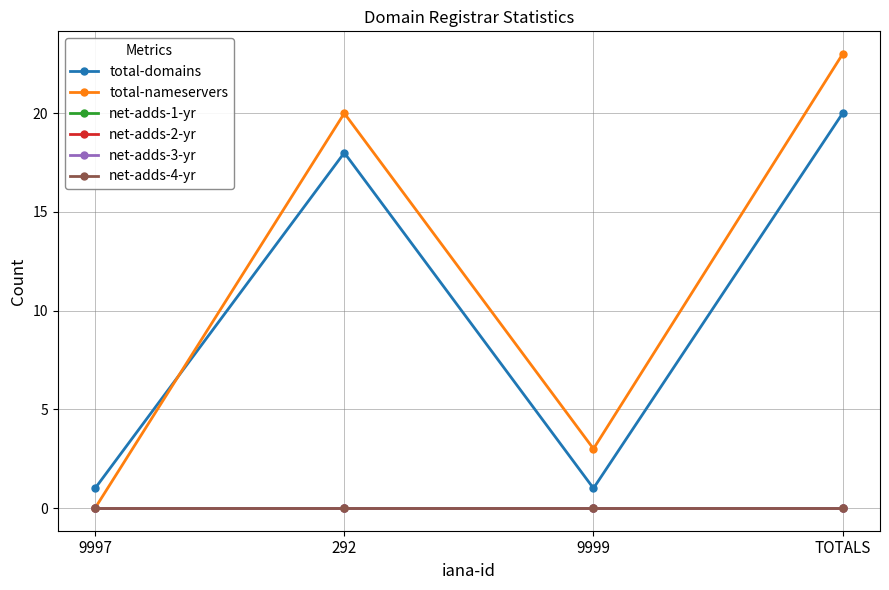

What is the highest value of the total-domains series?

20